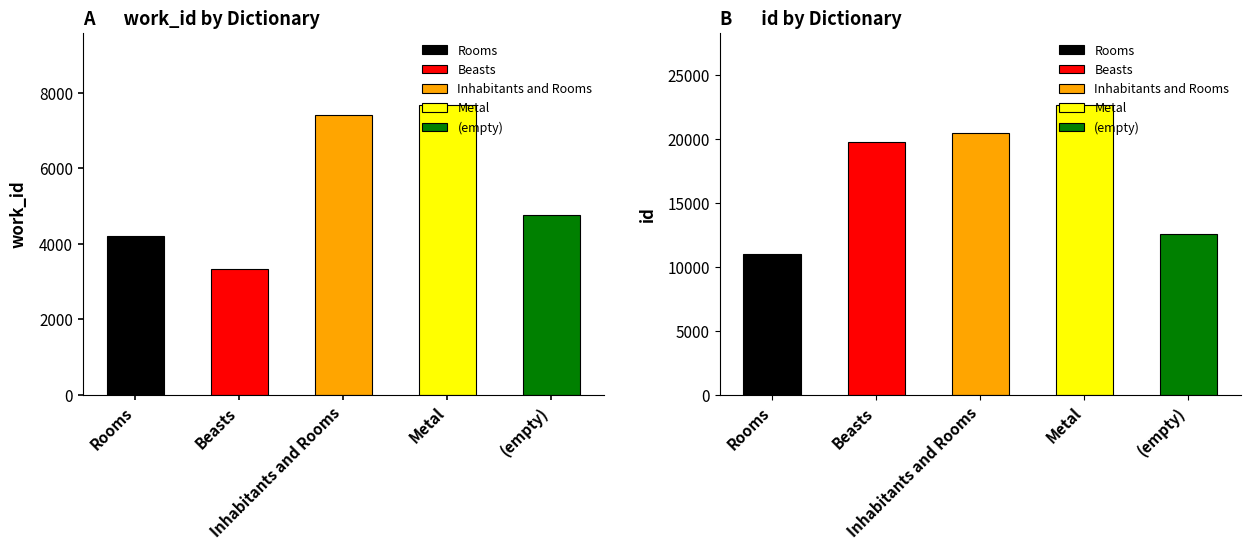

Reading right to left, what are all the values shown in this chart?

work_id: (empty)=4752	Metal=7665	Inhabitants and Rooms=7407	Beasts=3330	Rooms=4217
id: (empty)=12579	Metal=22640	Inhabitants and Rooms=20485	Beasts=19734	Rooms=10991